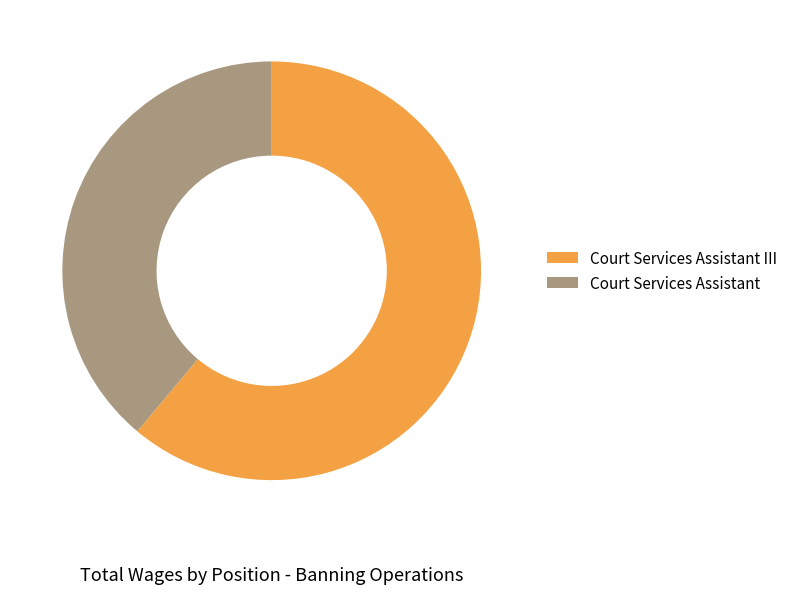

Rank the categories by value from lowest to highest.

Court Services Assistant, Court Services Assistant III